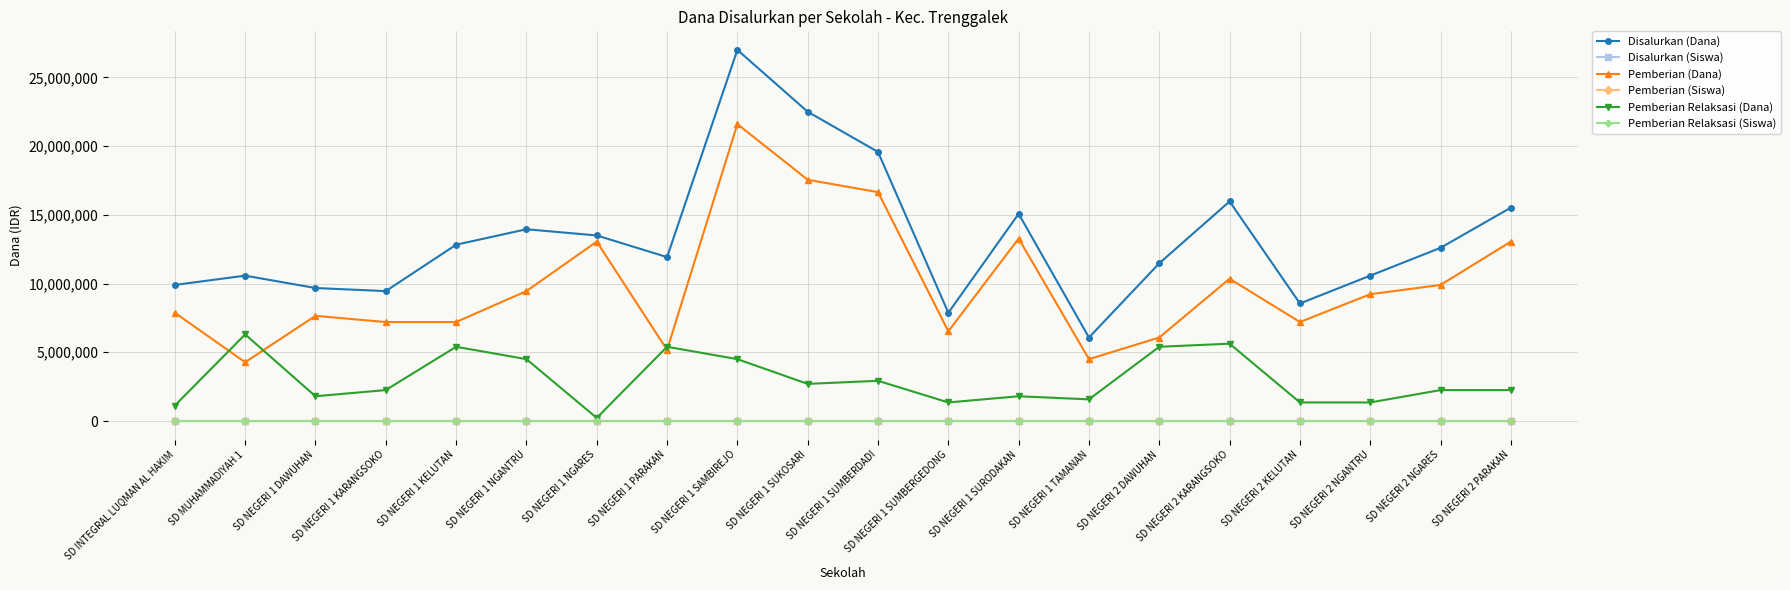

Does the chart display data point markers on the line(s)?

Yes